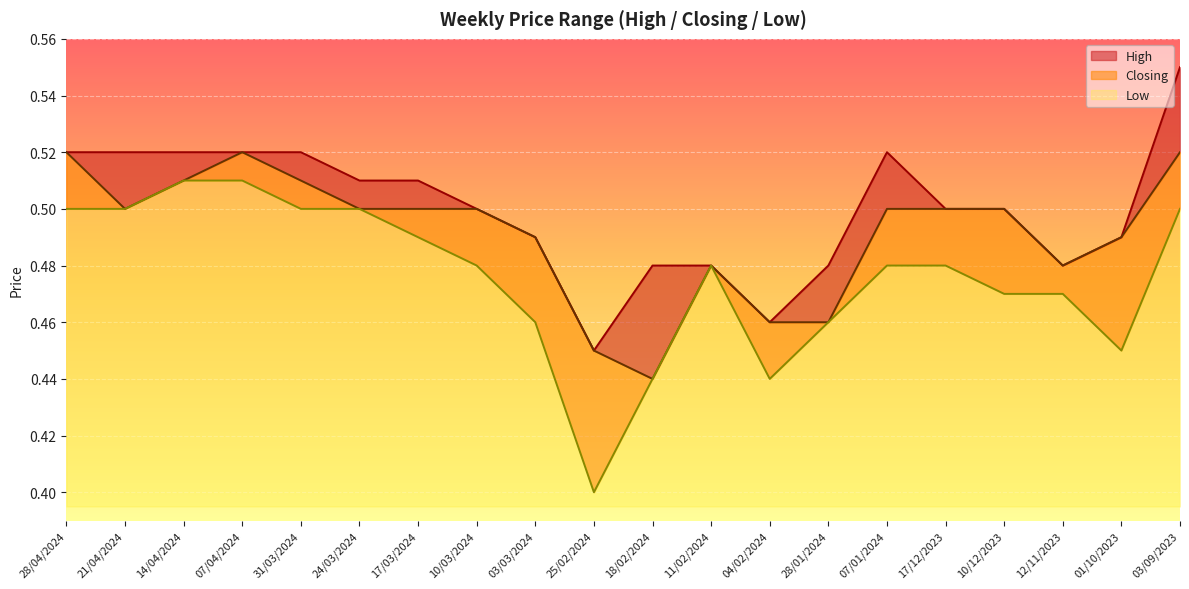

In Low, how many points are lower than both neighbors (excluding endpoints)?

3